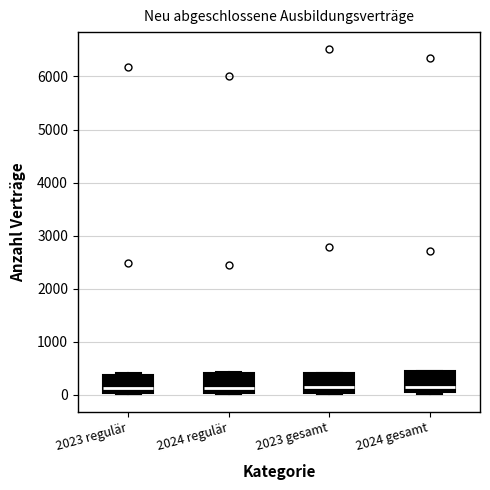

Reading left to right, transcribe this box plot: for each box, give where its median line is, the range the box spans, and where its two whiskers end, as read against the y-axis. The values are not printed on the chart, so give them approximately, as read against the axis.

2023 regulär: median 100, box 0 to 400, whiskers 0 to 400
2024 regulär: median 100, box 0 to 400, whiskers 0 to 400
2023 gesamt: median 100, box 0 to 400, whiskers 0 to 400
2024 gesamt: median 100, box 0 to 400, whiskers 0 to 500